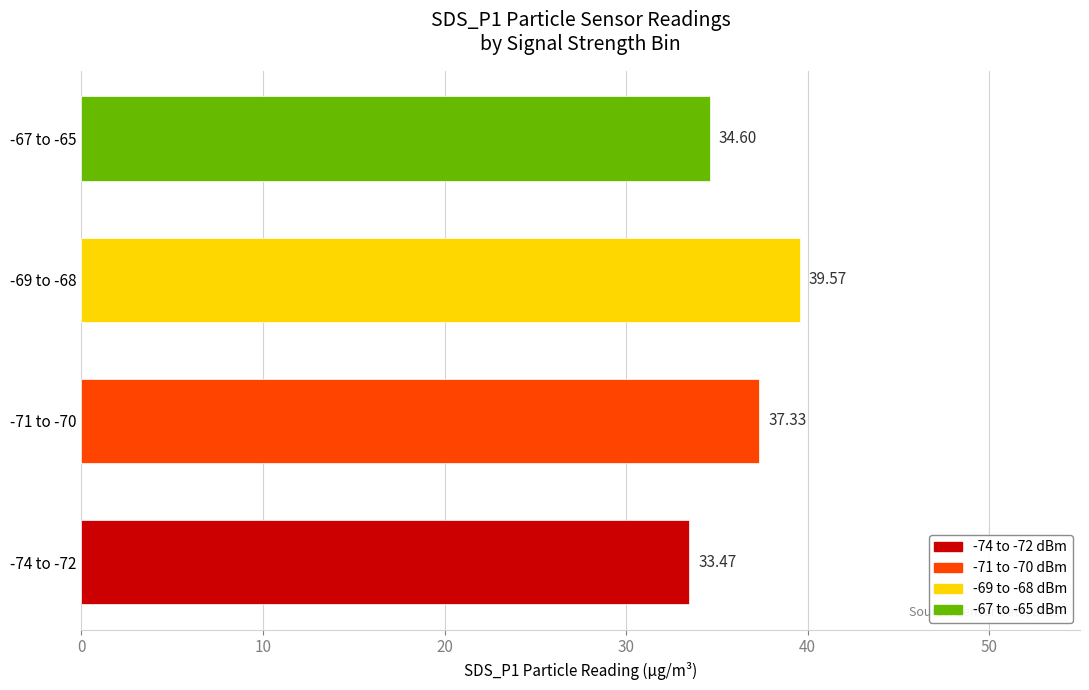

Rank the categories by value from highest to lowest.

-69 to -68, -71 to -70, -67 to -65, -74 to -72